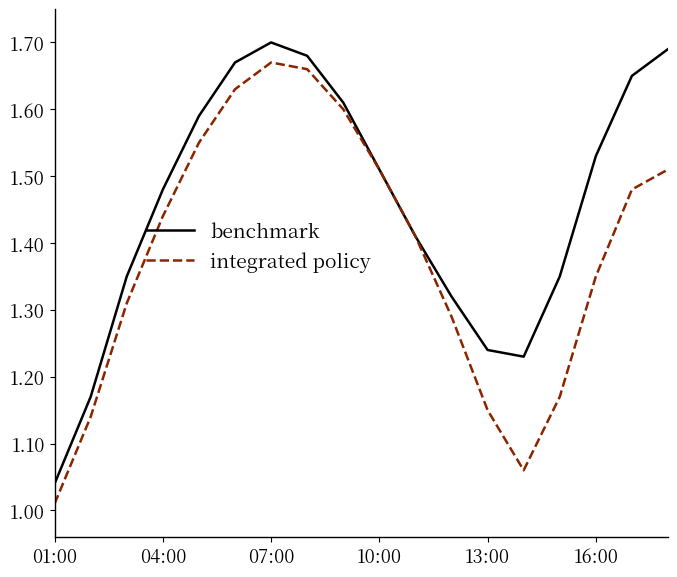

Which series has the largest total across all categories?

benchmark